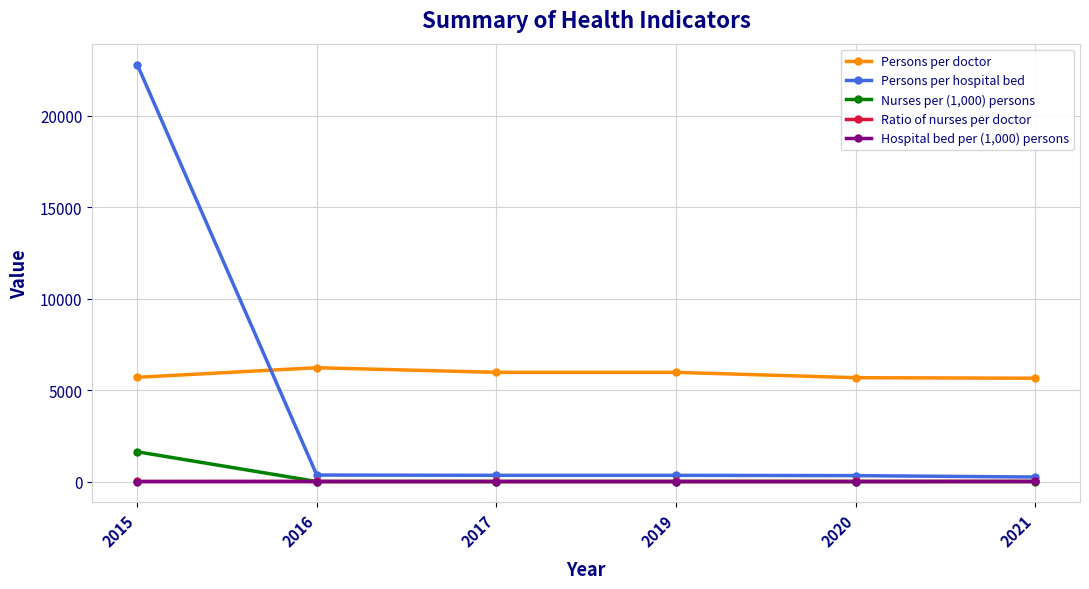

Which category has the highest value across all series?

2015